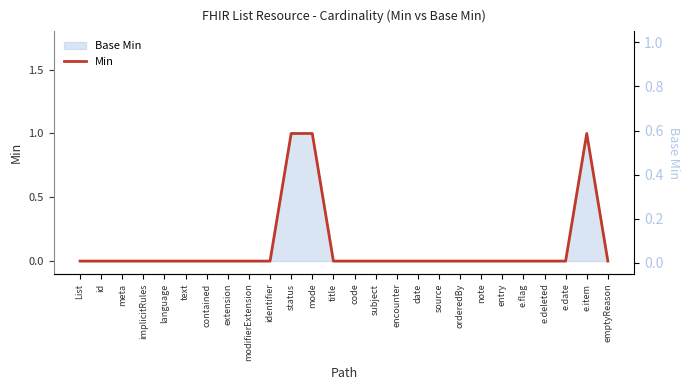

How many positive values are there?

3